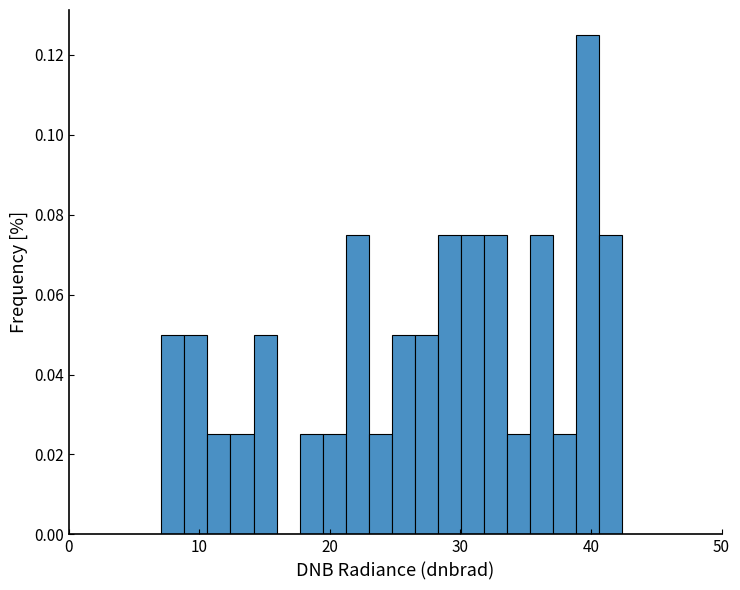

Around what value on the x-axis is the tallest bar? Give the approximate position of its centre, as read against the axis.

40